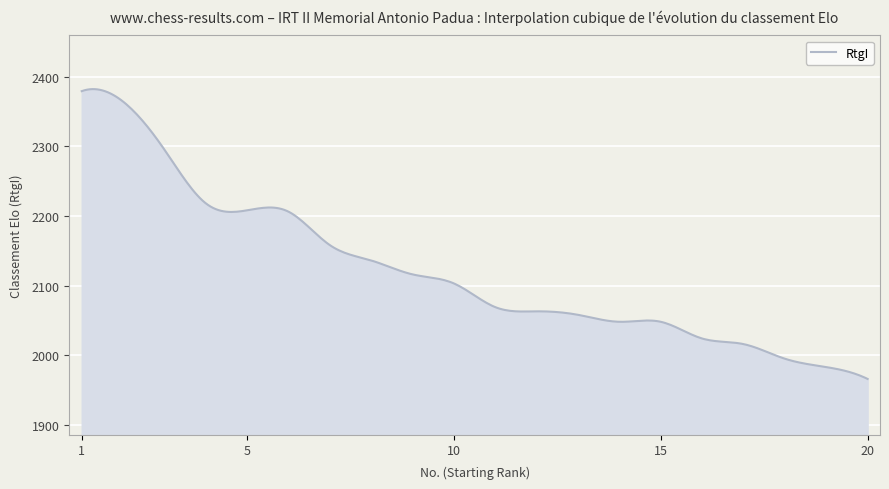

What is the difference between the maximum and minimum values?

415.9